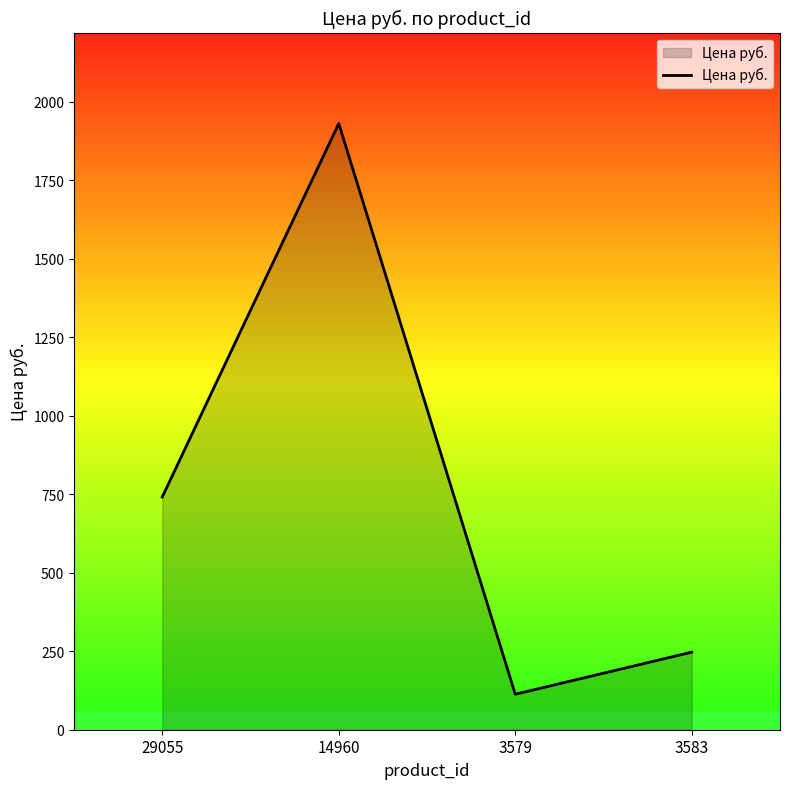

Which category has the lowest value across all series?

3579